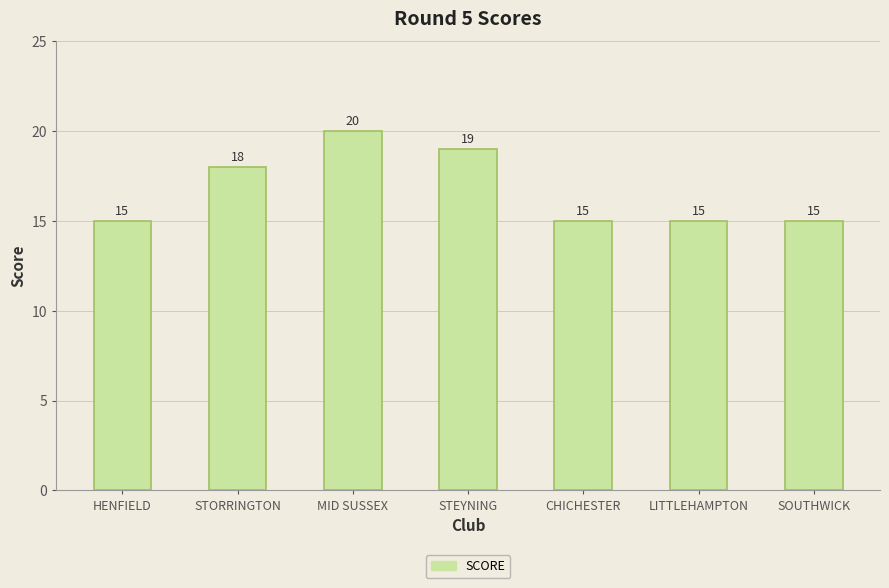

What is the ratio of the value at MID SUSSEX to the value at STORRINGTON?

1.1